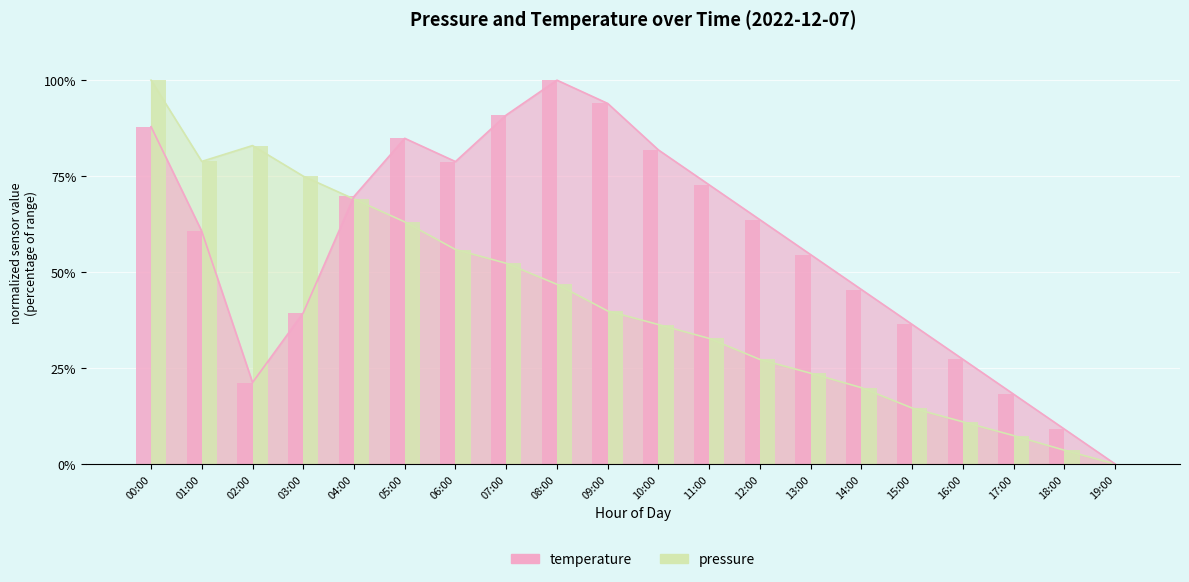

Rank the categories by pressure value from highest to lowest.

00:00, 02:00, 01:00, 03:00, 04:00, 05:00, 06:00, 07:00, 08:00, 09:00, 10:00, 11:00, 12:00, 13:00, 14:00, 15:00, 16:00, 17:00, 18:00, 19:00